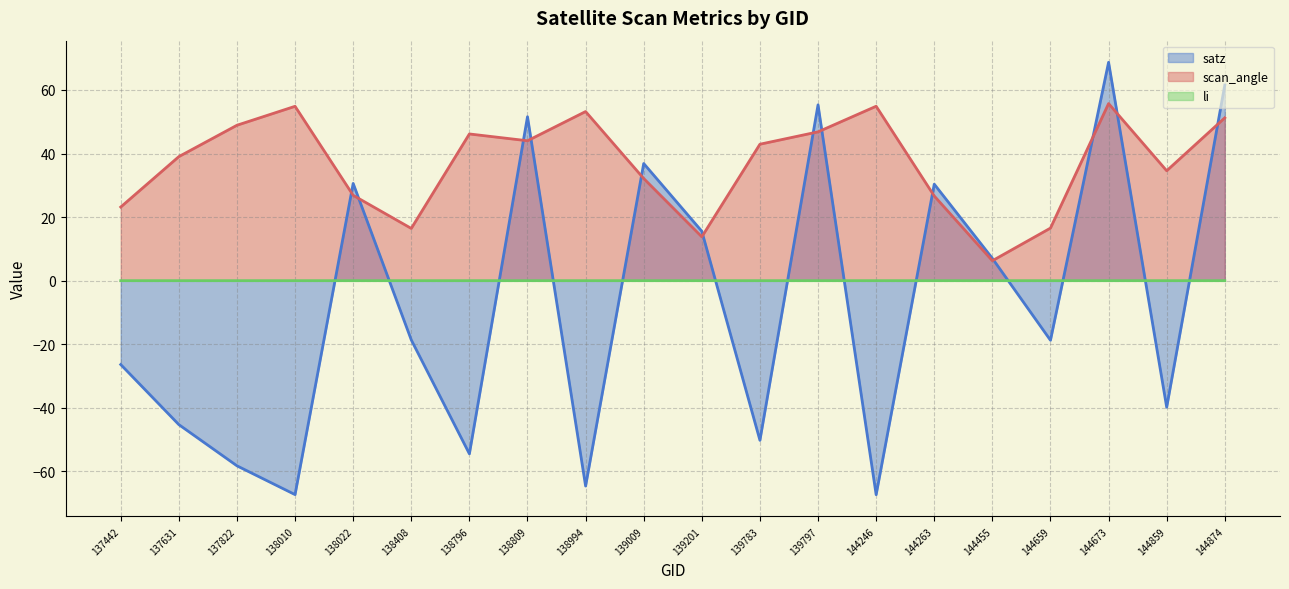

Where does the satz series first go above -18?

138022